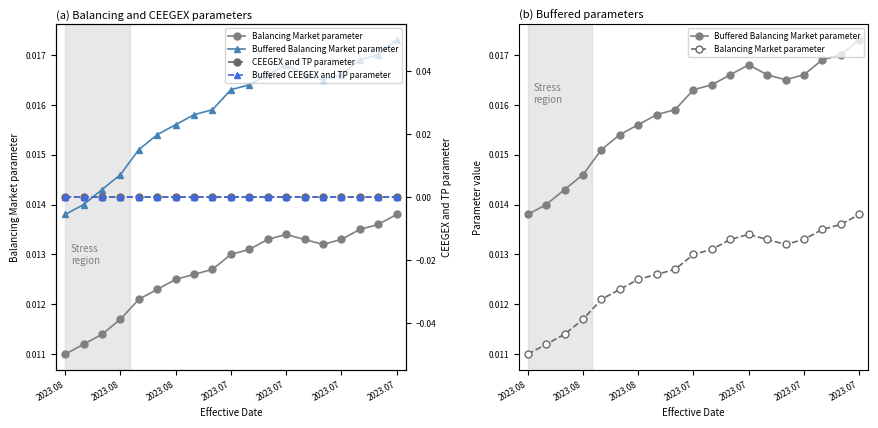

True or false: Balancing Market parameter and Buffered CEEGEX and TP parameter intersect in this chart.

False